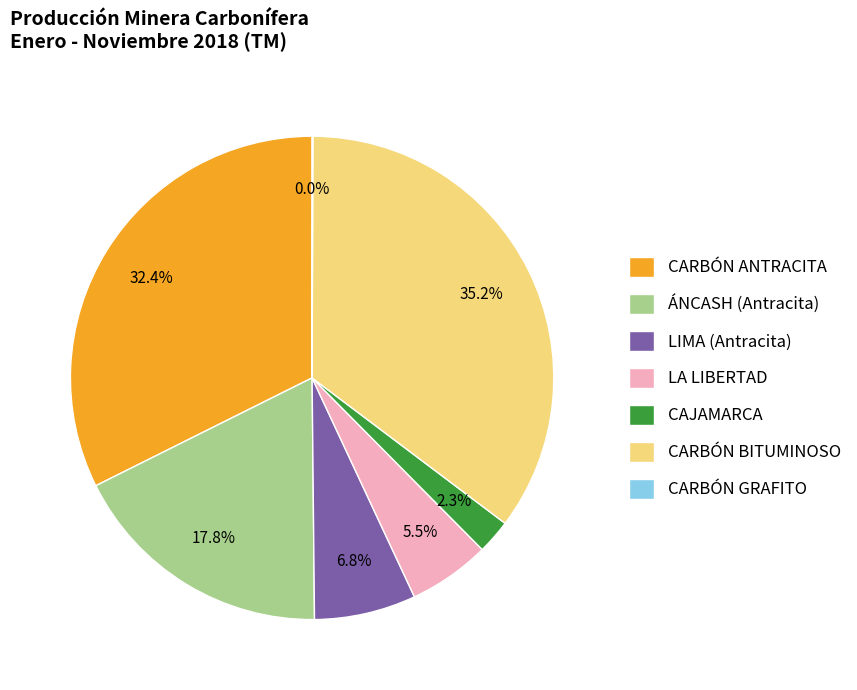

Does CAJAMARCA represent more than half of the total?

No